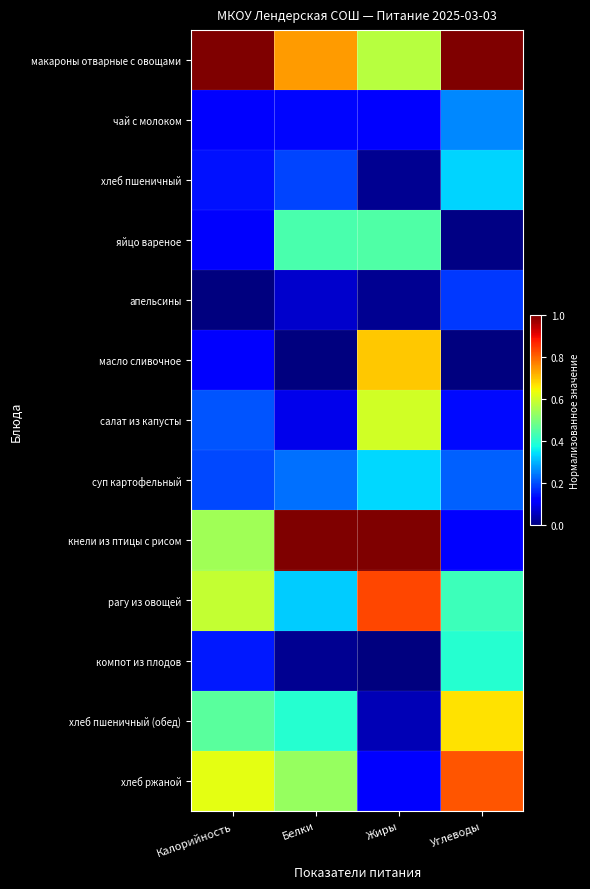

Between Жиры and Белки, which is larger?

Белки